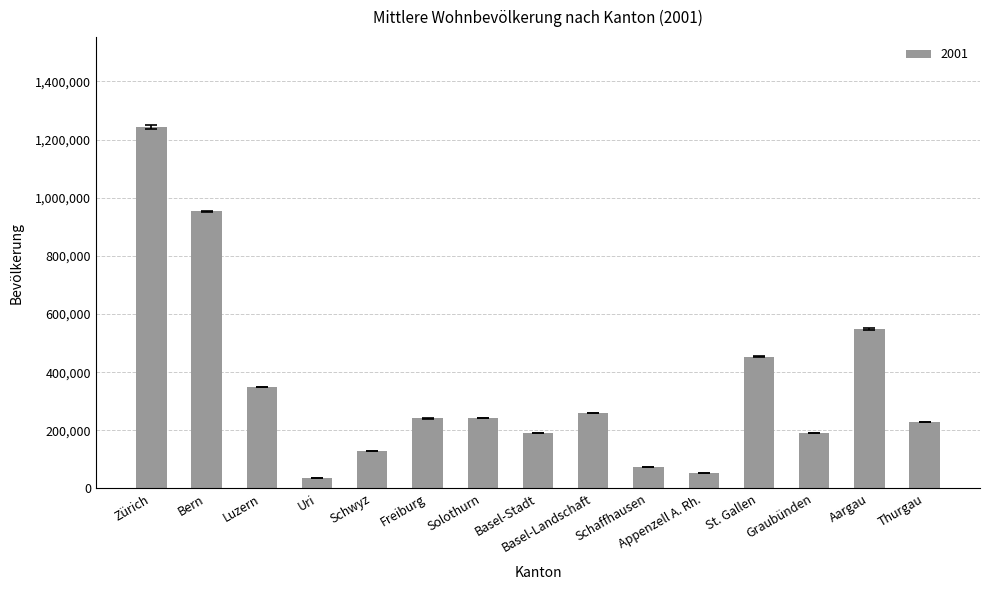

How many categories are shown in the chart?

15